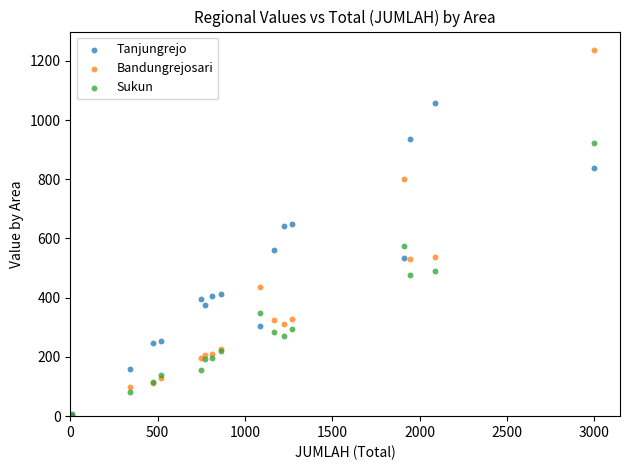

Which series has the widest spread of Y values?

Bandungrejosari